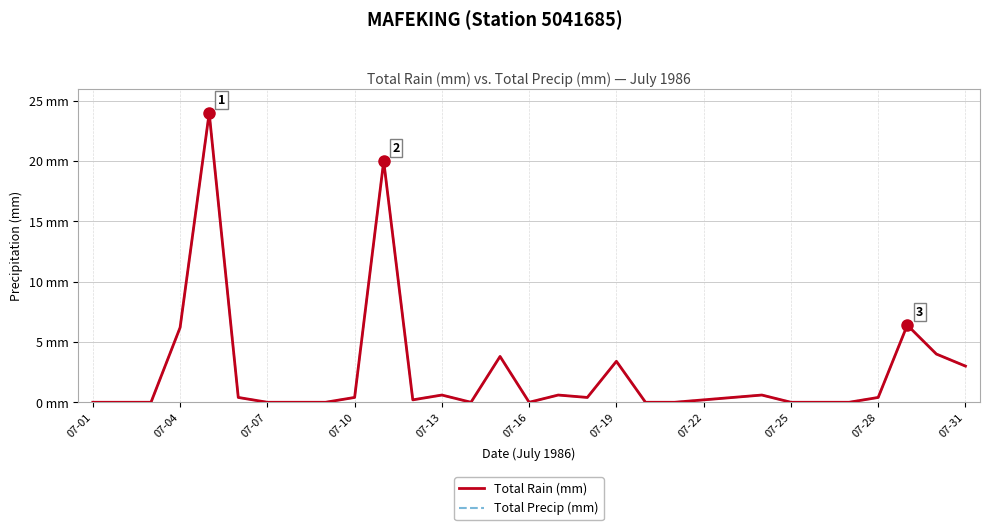

Does the chart display data point markers on the line(s)?

No